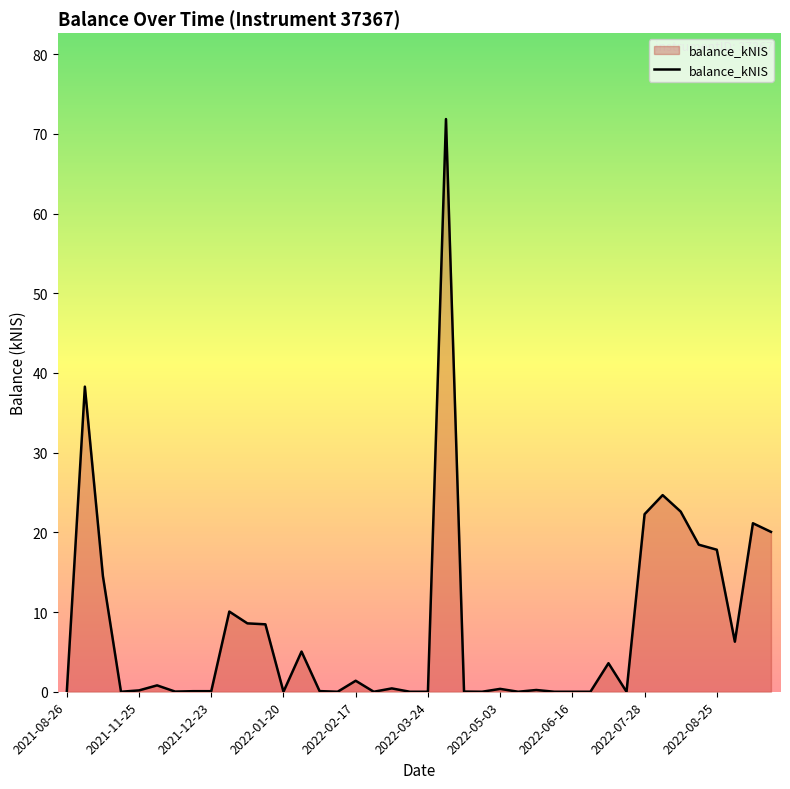

How many lines are shown in the chart?

1